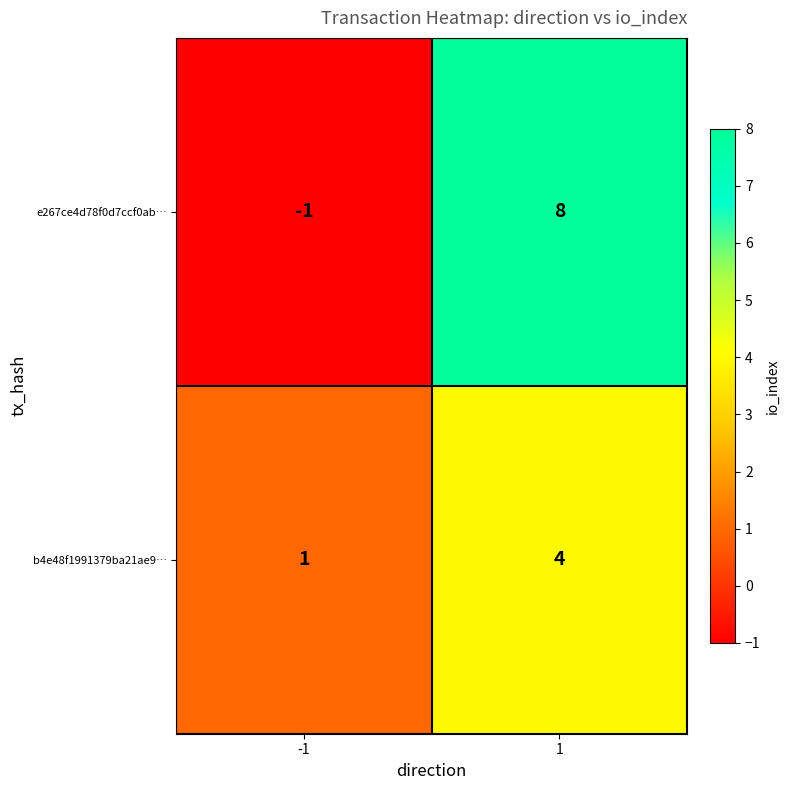

Which label corresponds to the smallest value in the chart?

-1